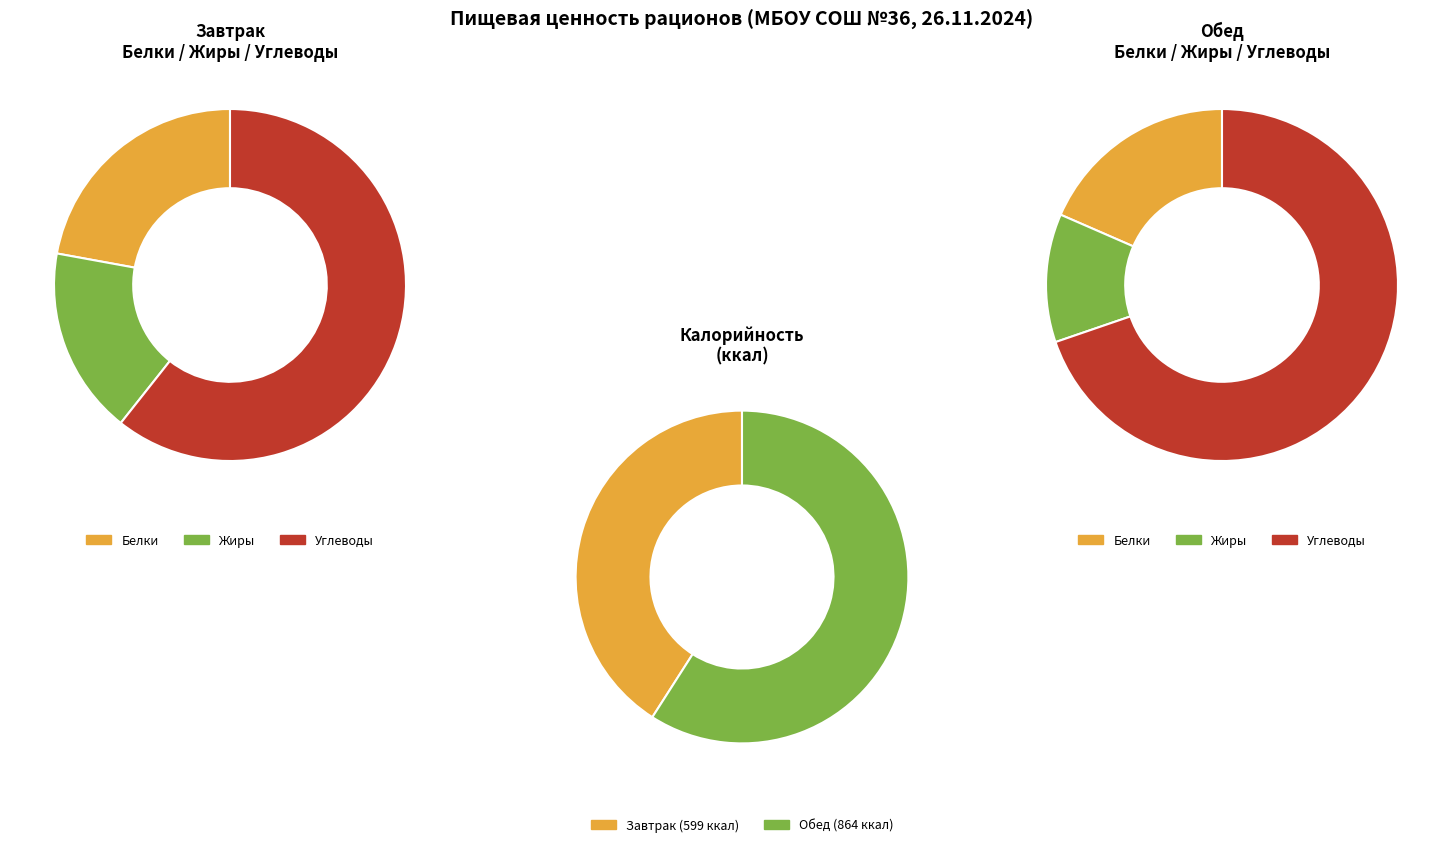

What is the largest slice in the pie chart?

Углеводы